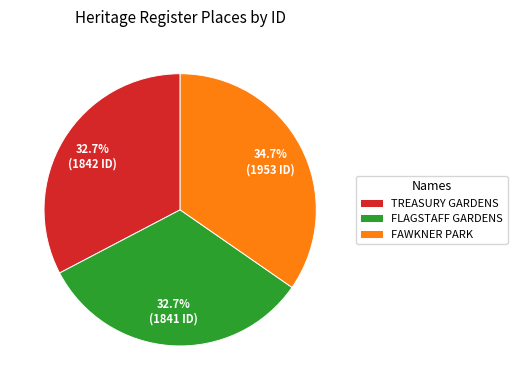

What is the ratio of the value at TREASURY GARDENS to the value at FAWKNER PARK?

0.9